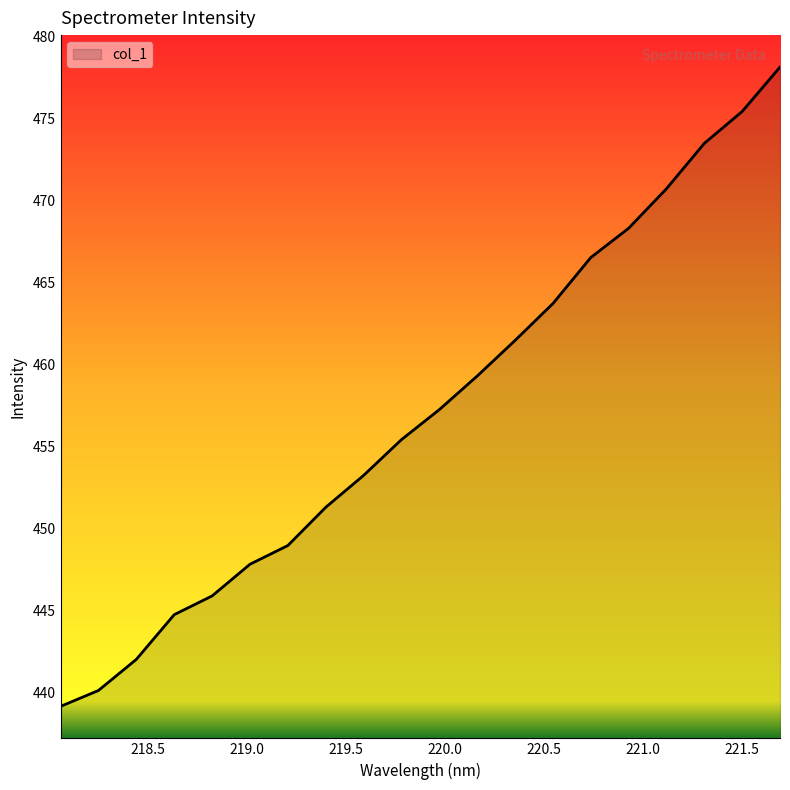

What is the minimum value shown in the chart?

439.2